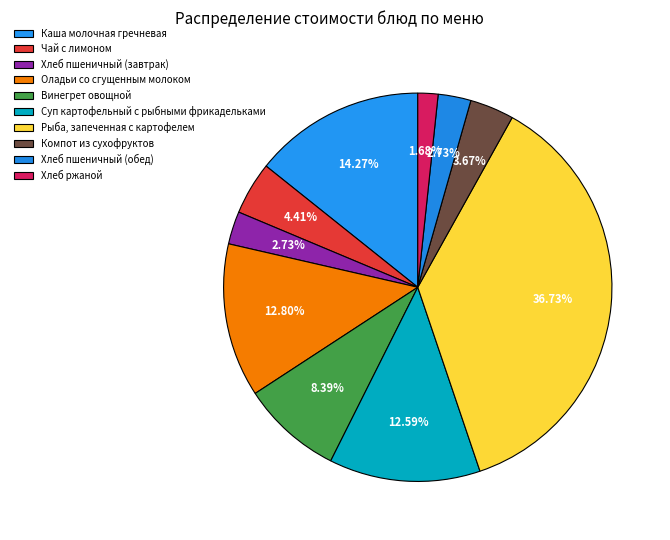

Count the number of slices in the pie.

10